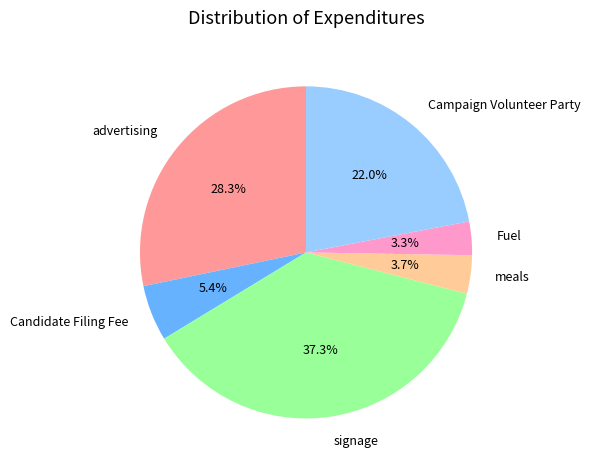

Is it true that Fuel is 16% of the pie?

False